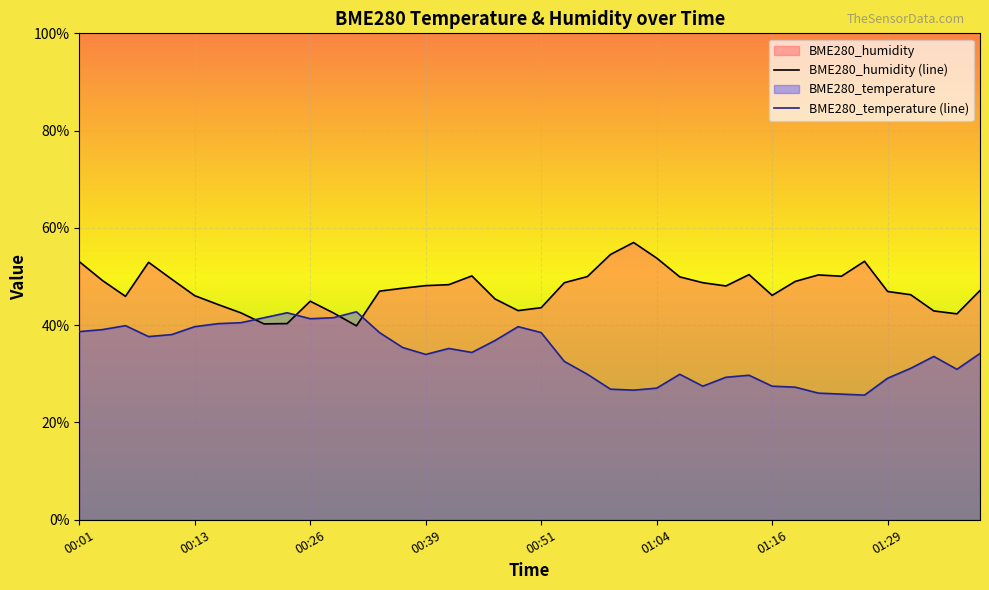

What is the sum of the BME280_humidity values at 00:46 and 00:19?

123.2